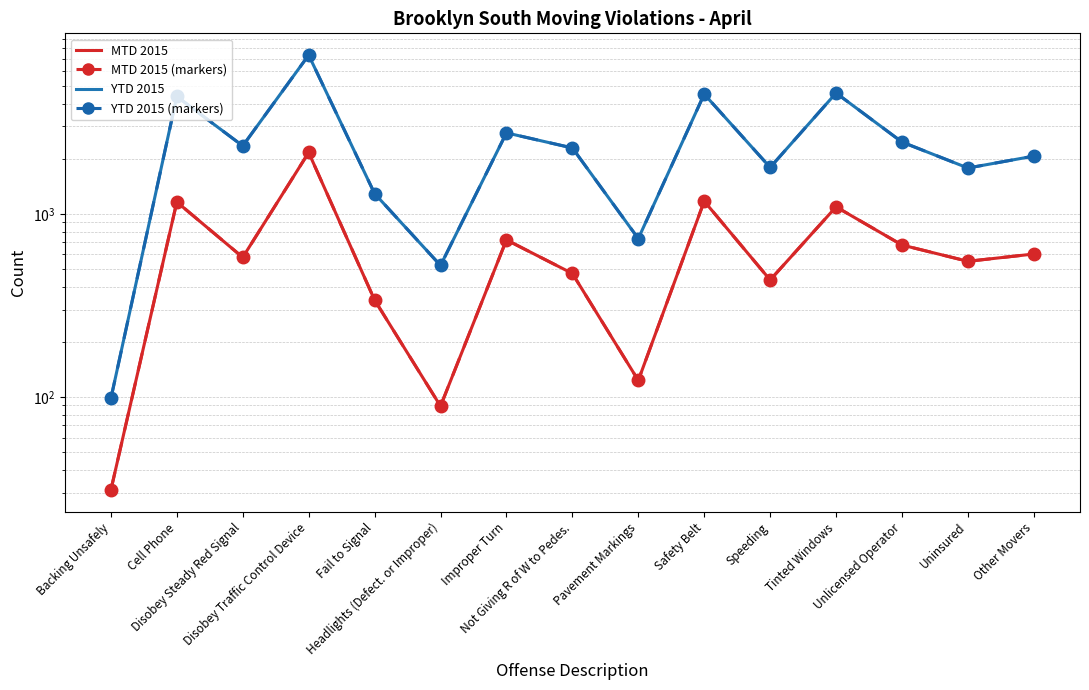

The YTD 2015 (markers) series shows 2348 at Disobey Steady Red Signal. True or false?

True